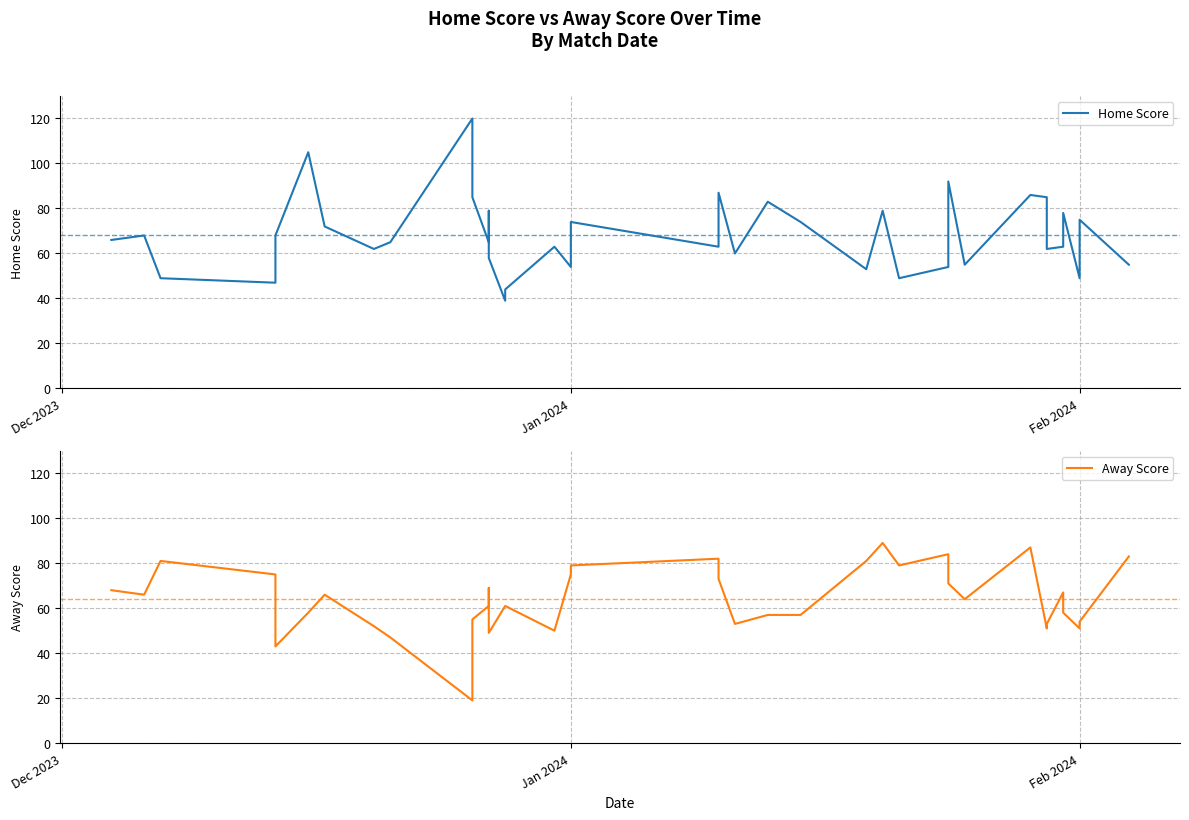

After their last crossing, which series has the higher values: Away Score or Home Score?

Away Score